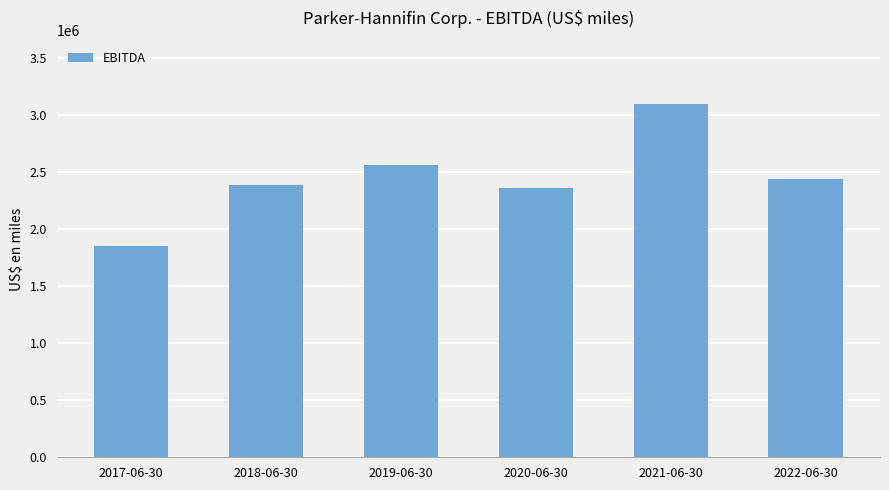

At which label does the data first exceed 2441242?

2019-06-30